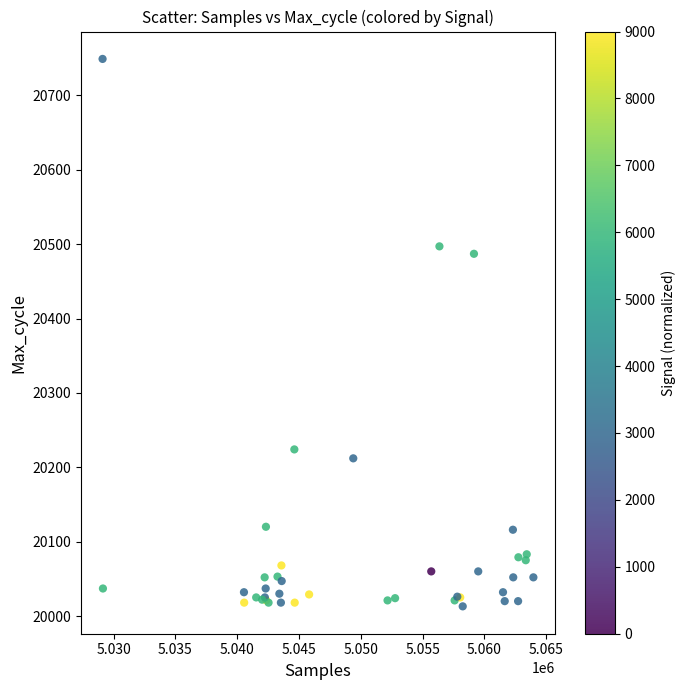

What Y value in the scatter plot is closest to 20381?

20487